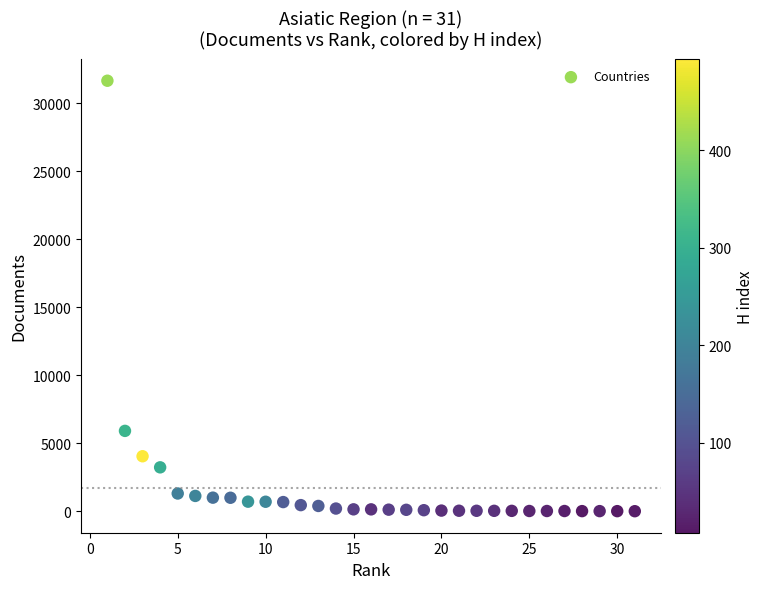

What Y value in the scatter plot is closest to 15828?

5907